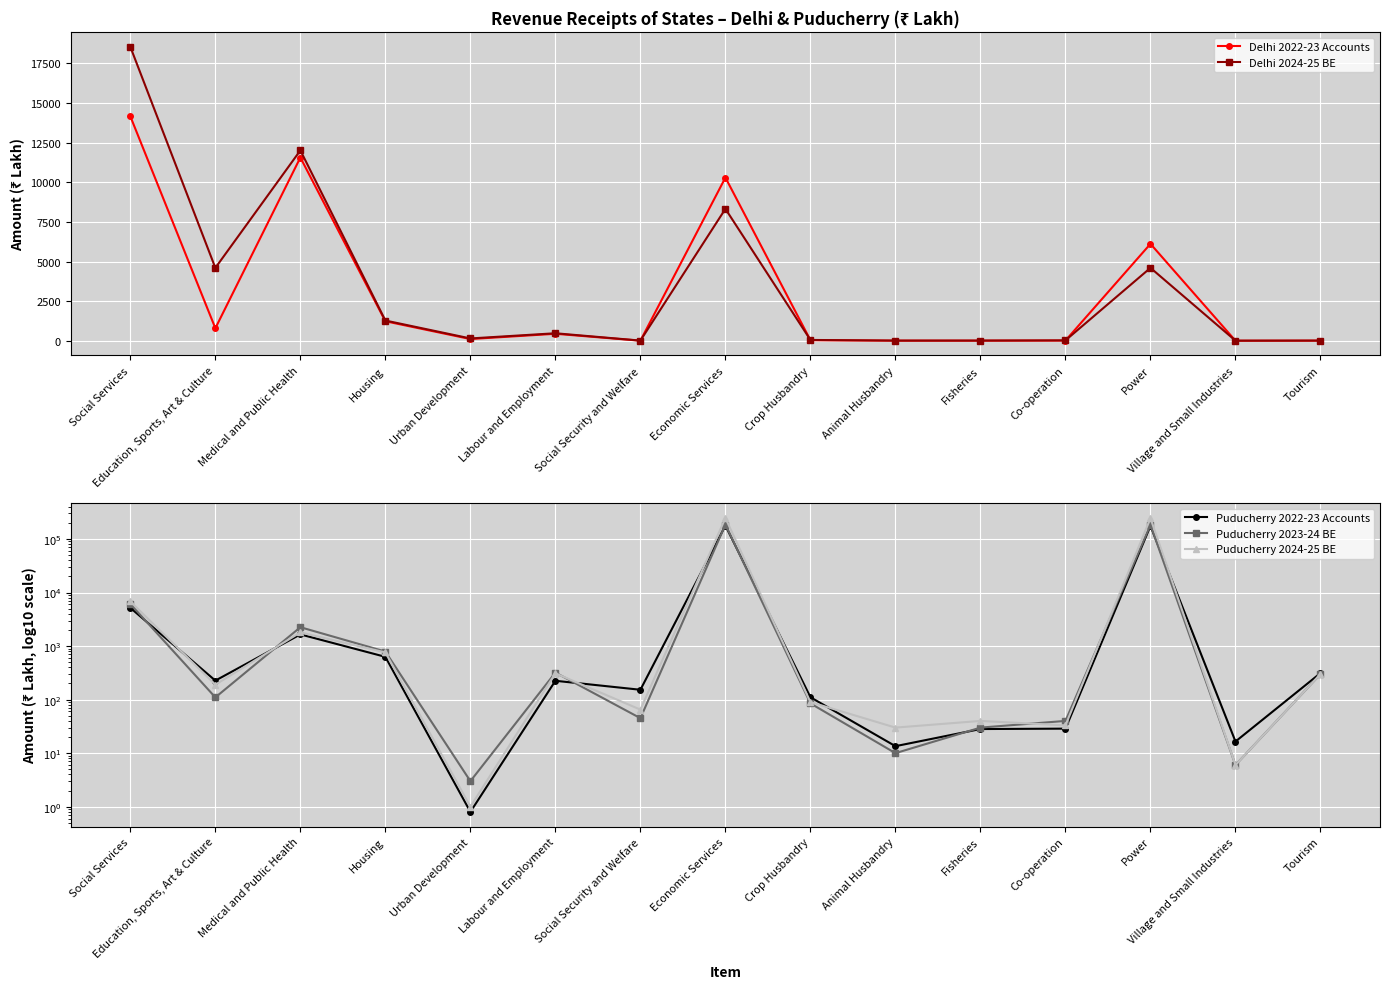

At how many categories does at least one series exceed 6717?

4